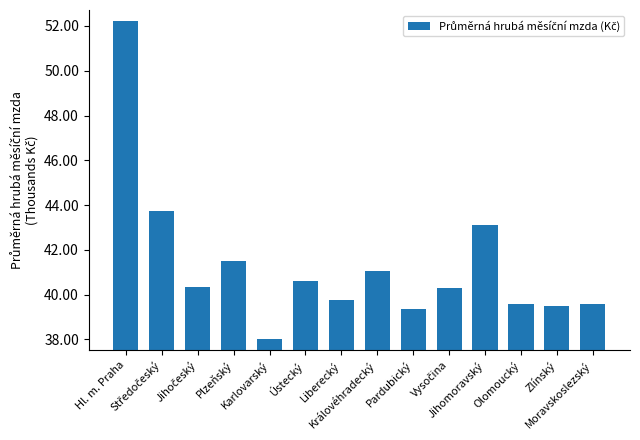

What is the minimum value shown in the chart?

38.0